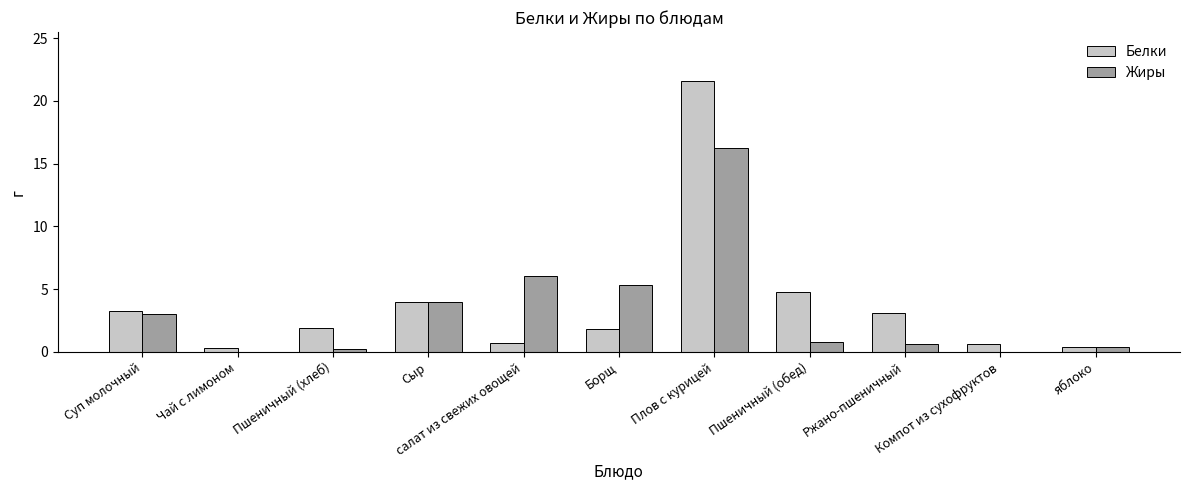

Which series changed the most between Суп молочный and Компот из сухофруктов?

Жиры